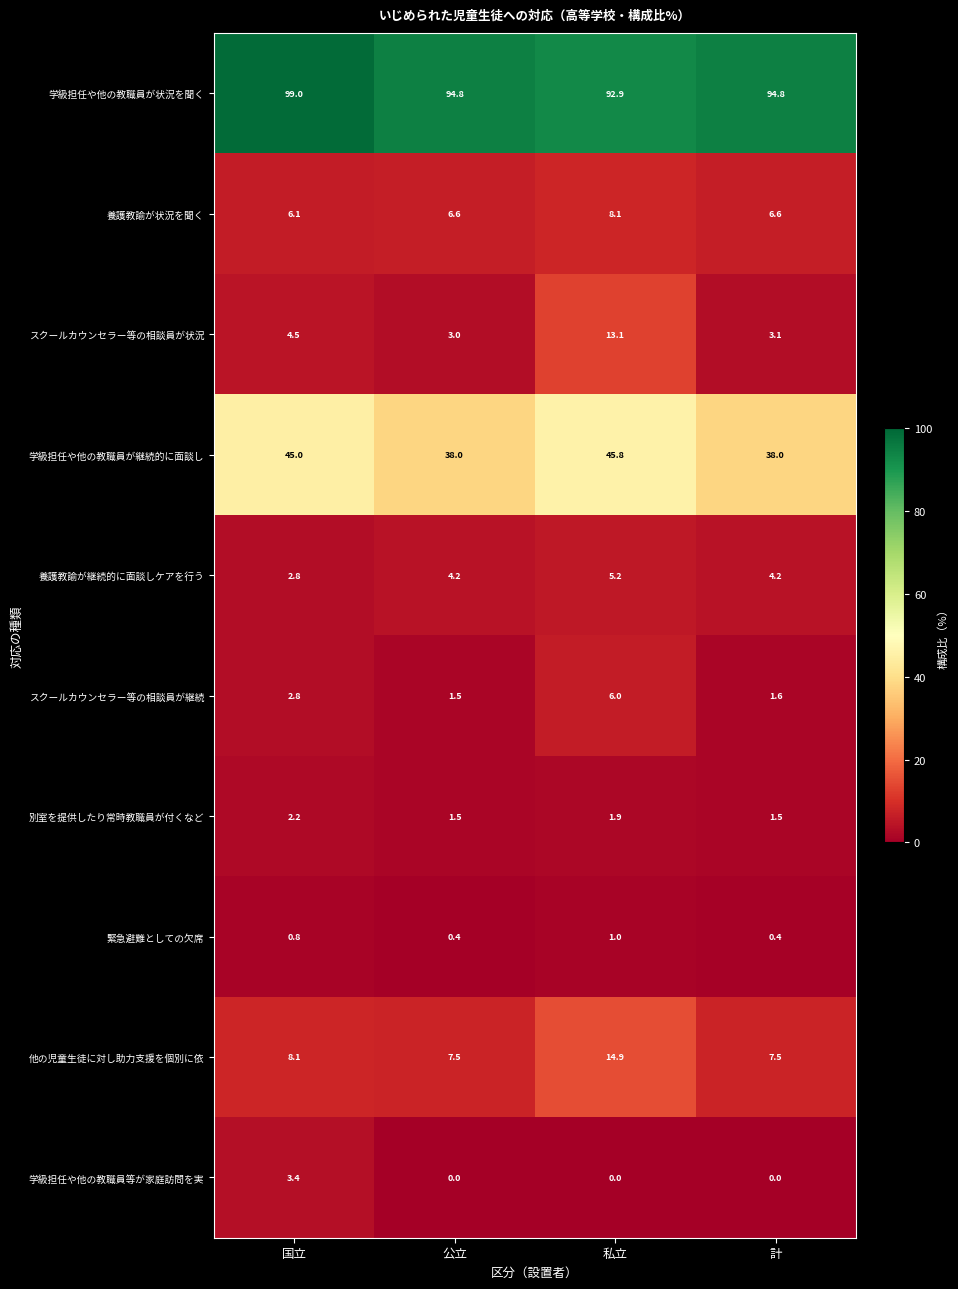

What value does the 養護教諭が継続的に面談しケアを行う series have at 公立?

4.2